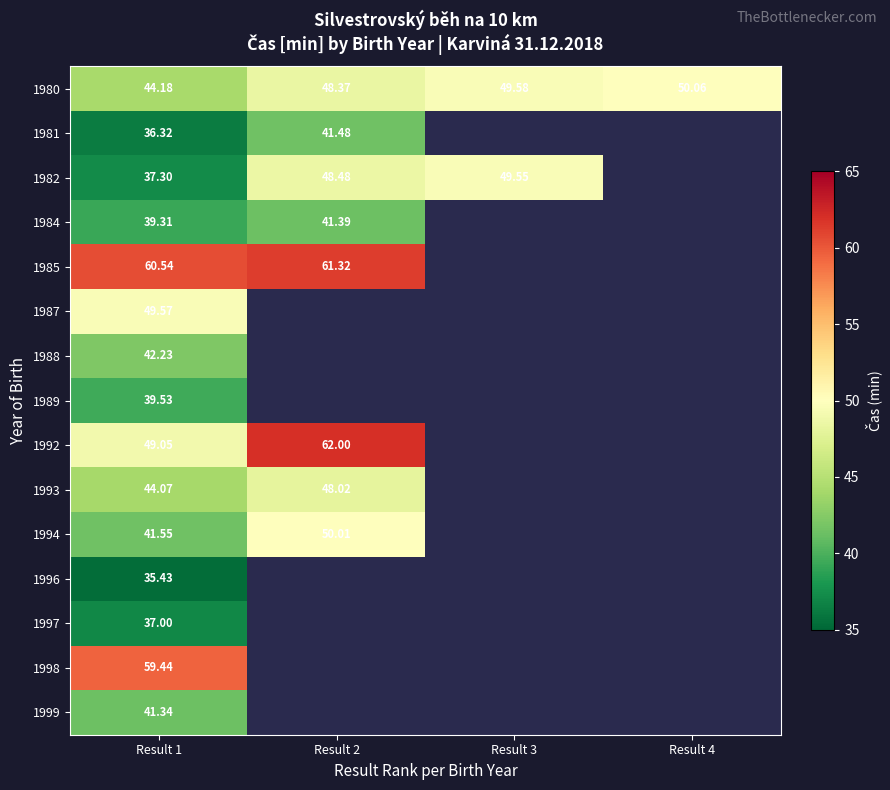

What is the maximum value for 1981?

41.5